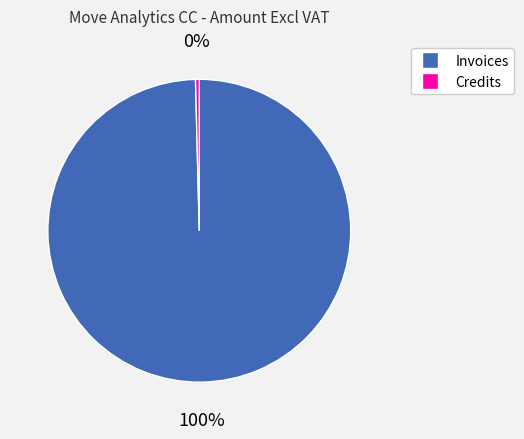

Is there any slice that represents more than half of the pie?

Yes